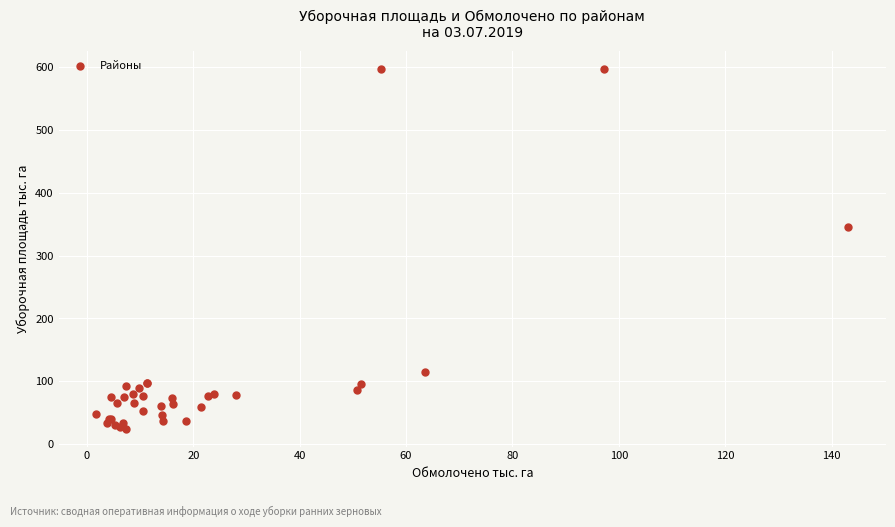

What Y value in the scatter plot is closest to 310?

346.0